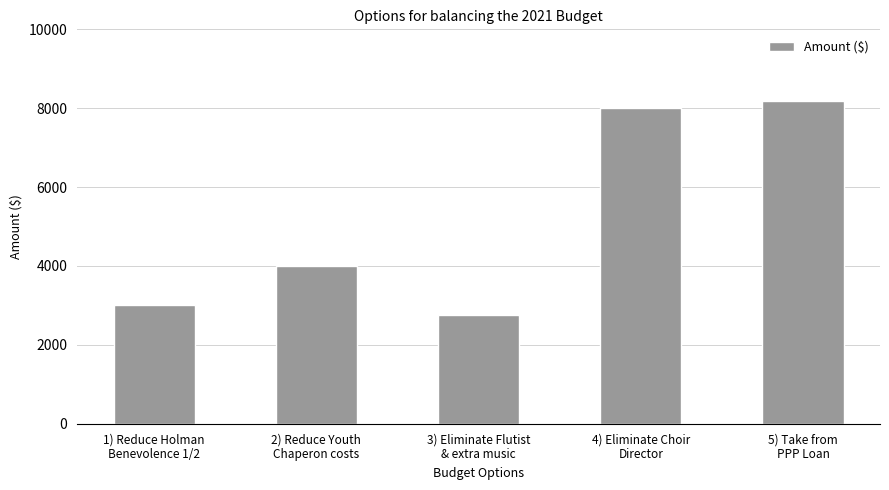

What is the approximate value at 5) Take from
PPP Loan?

8185